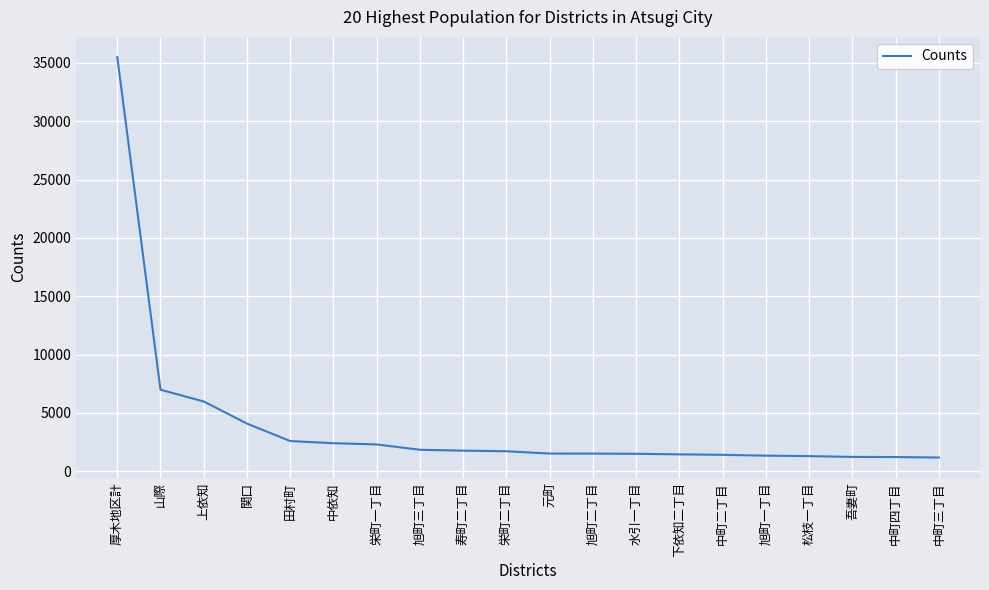

How many categories are shown in the chart?

20